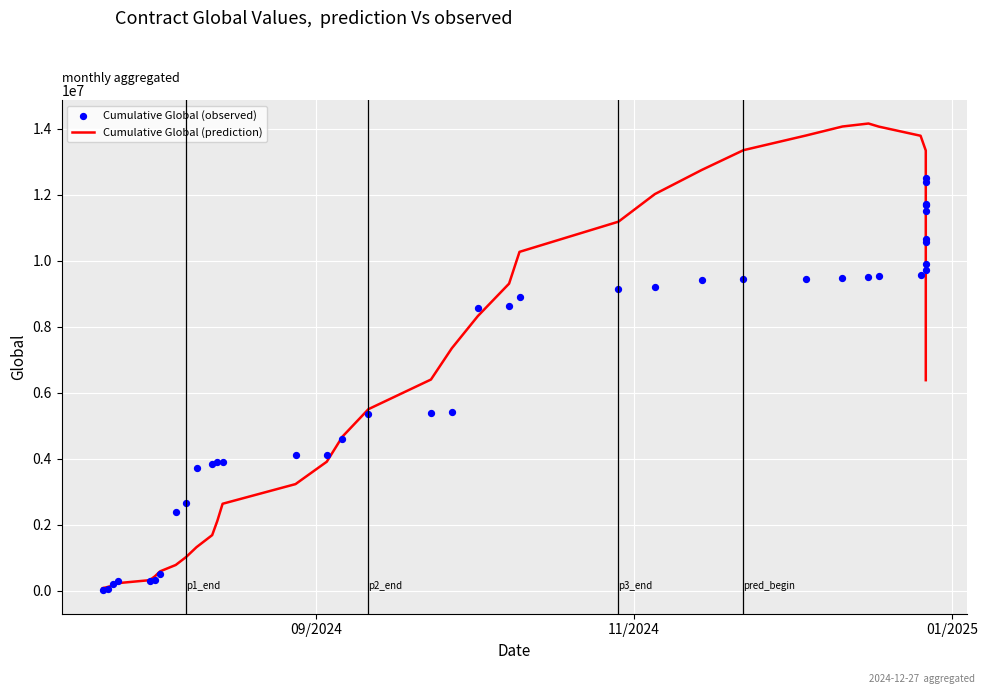

What are all the series names shown in the legend?

Cumulative Global (prediction), Cumulative Global (observed)